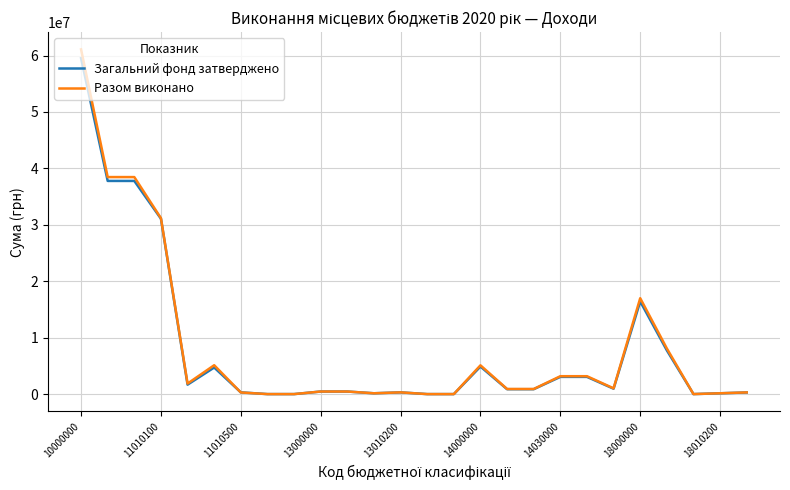

Which series has the widest spread of values?

Разом виконано